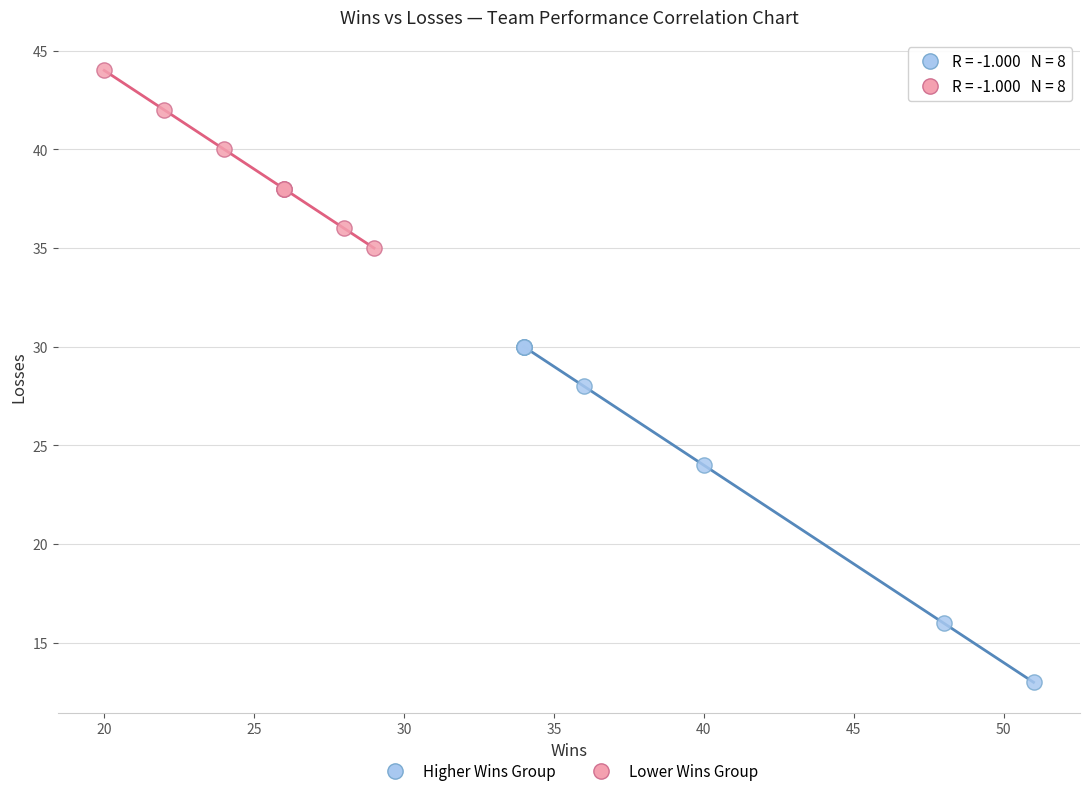

Which series reaches the minimum Y coordinate?

Higher Wins Group